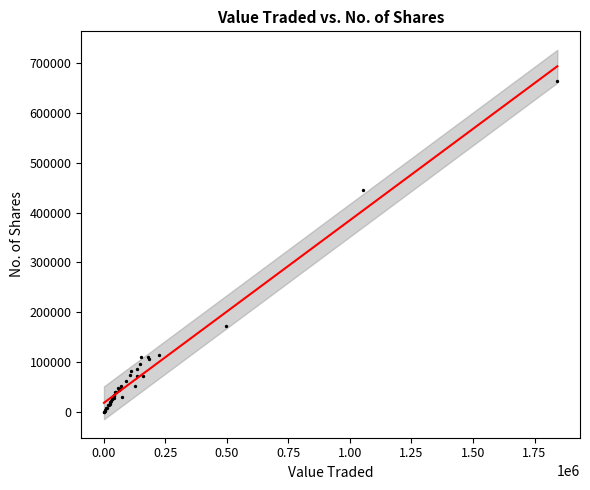

What Y value in the scatter plot is closest to 331723?

445548